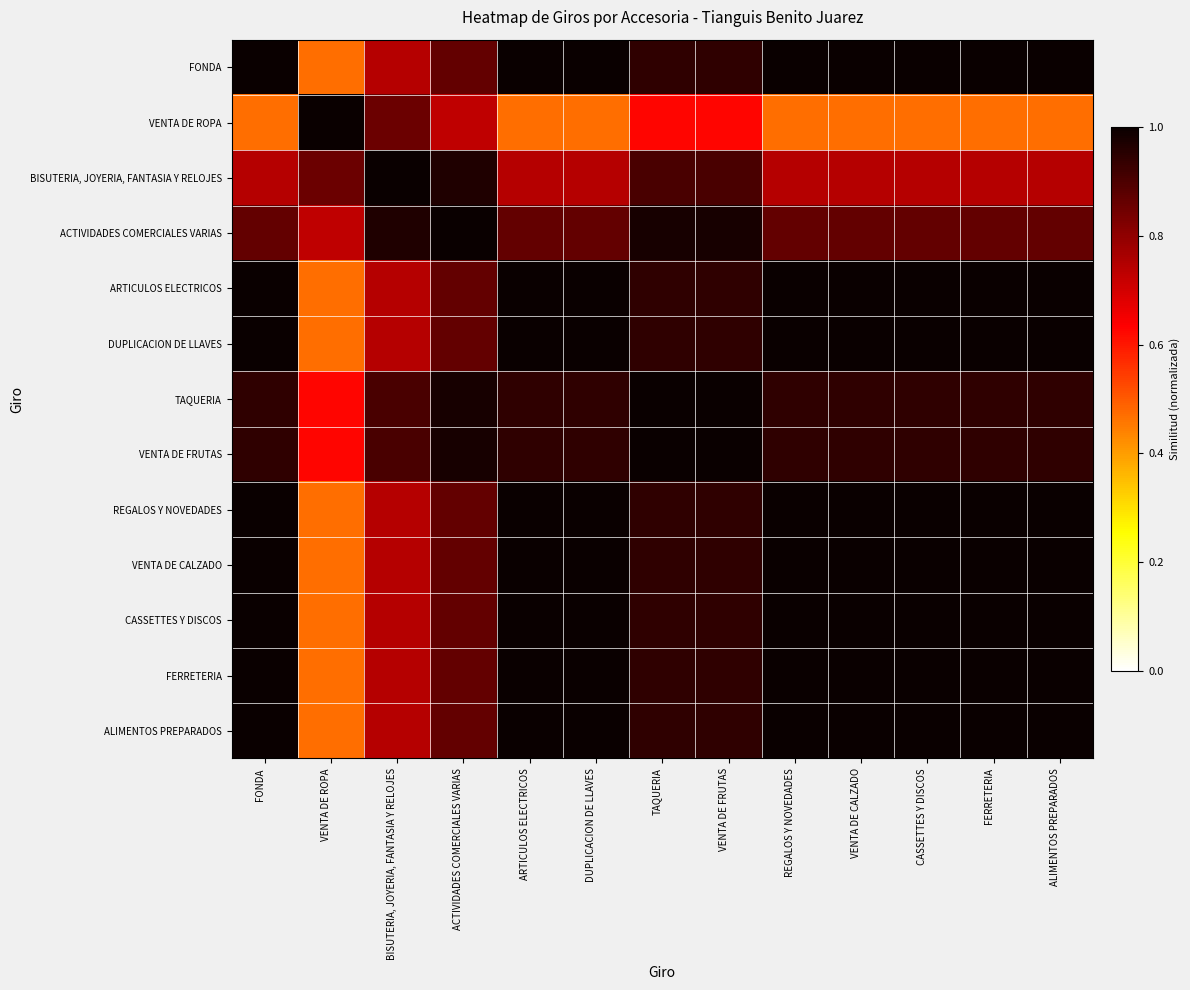

What is the spread (max minus min) of values at TAQUERIA?

0.4